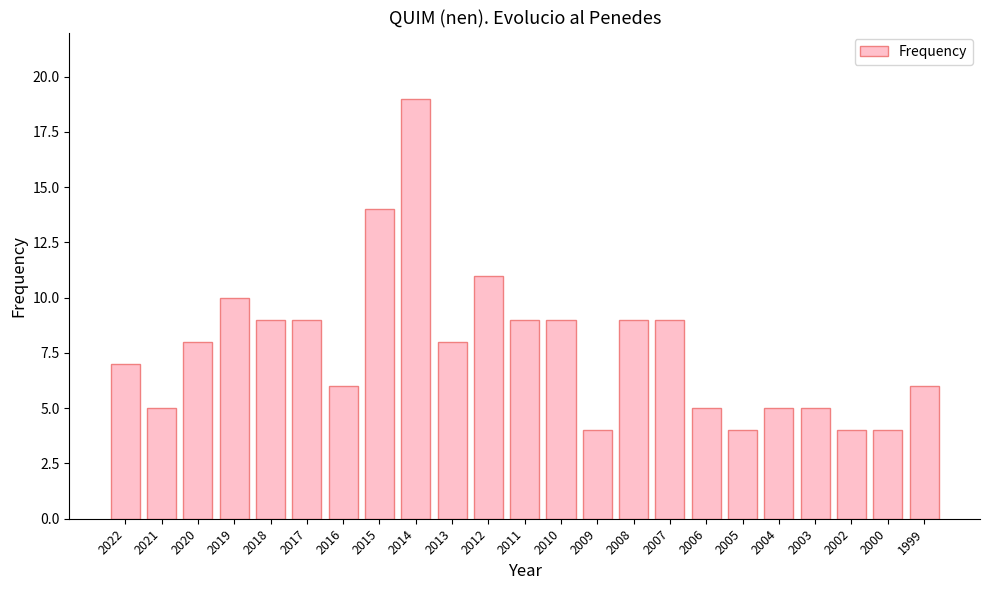

What is the minimum value shown in the chart?

4